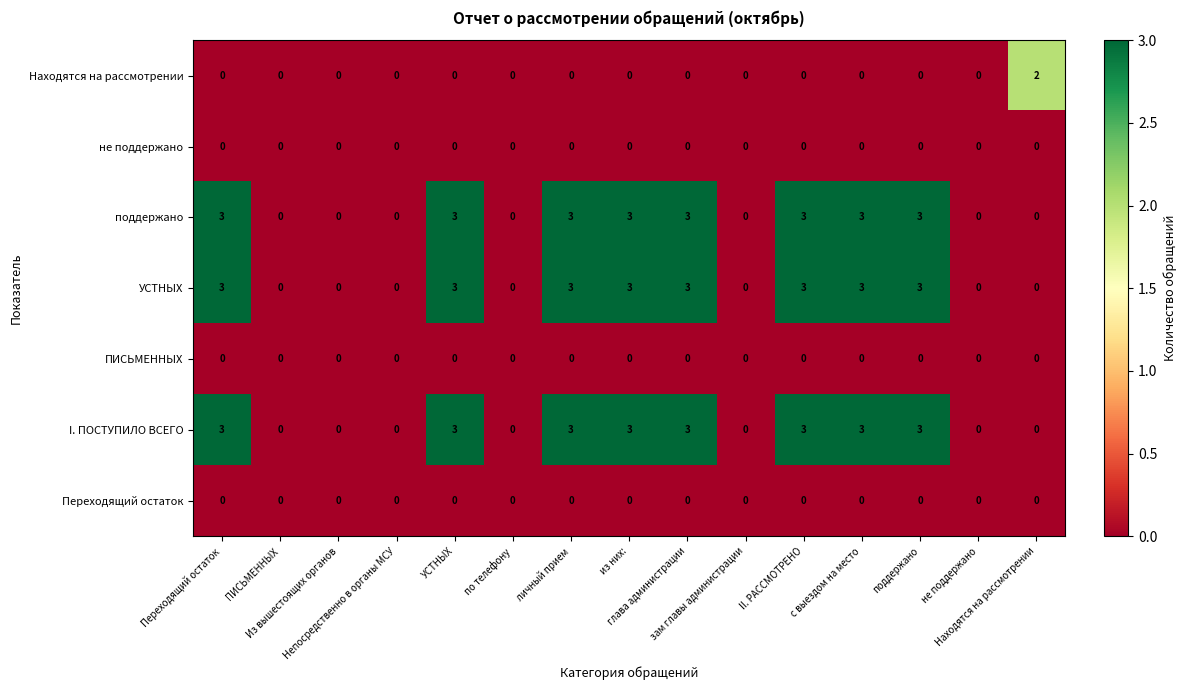

What is the sum of all I. ПОСТУПИЛО ВСЕГО values?

24